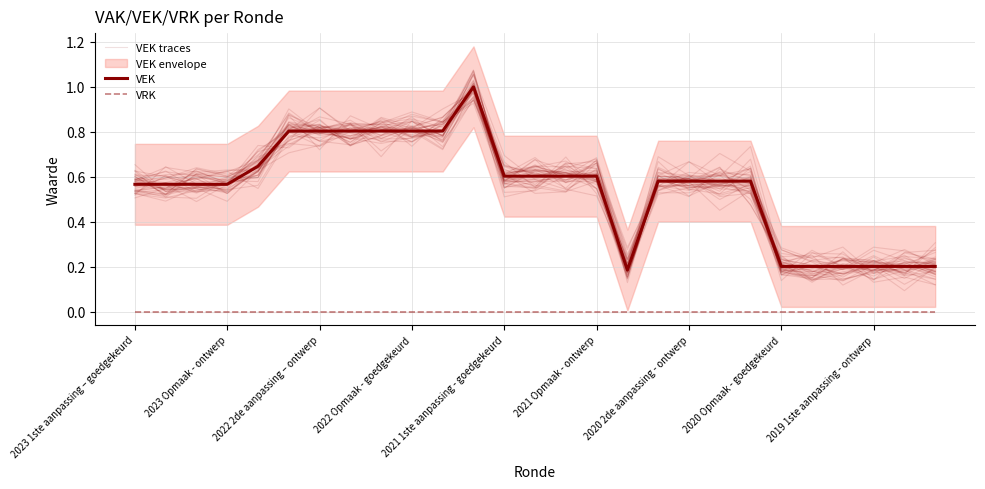

Reading left to right, what are all the values shown in this chart?

VEK traces: 0.6	0.6	0.6	0.6	0.6	0.8	0.9	0.8	0.8	0.8	0.8	1.0	0.6	0.5	0.5	0.6	0.1	0.6	0.5	0.5	0.6	0.2	0.2	0.1	0.2	0.2	0.2
VEK: 0.6	0.6	0.6	0.6	0.6	0.8	0.8	0.8	0.8	0.8	0.8	1.0	0.6	0.6	0.6	0.6	0.2	0.6	0.6	0.6	0.6	0.2	0.2	0.2	0.2	0.2	0.2
VRK: 0.0	0.0	0.0	0.0	0.0	0.0	0.0	0.0	0.0	0.0	0.0	0.0	0.0	0.0	0.0	0.0	0.0	0.0	0.0	0.0	0.0	0.0	0.0	0.0	0.0	0.0	0.0